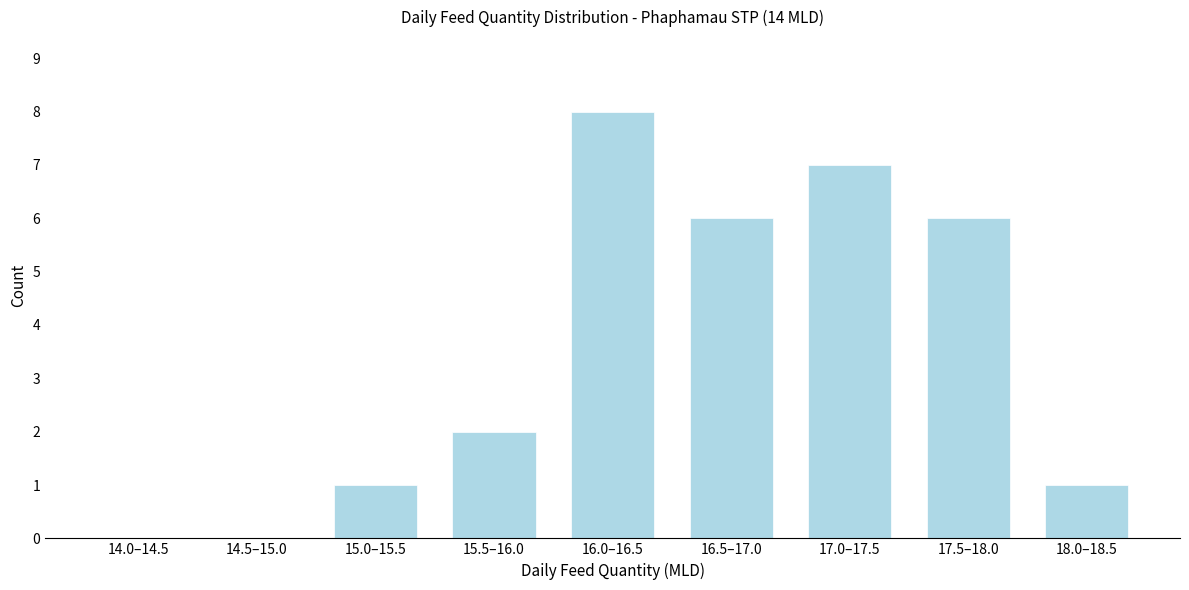

Reading left to right, what are all the values shown in this chart?

14.0–14.5=0	14.5–15.0=0	15.0–15.5=1	15.5–16.0=2	16.0–16.5=8	16.5–17.0=6	17.0–17.5=7	17.5–18.0=6	18.0–18.5=1